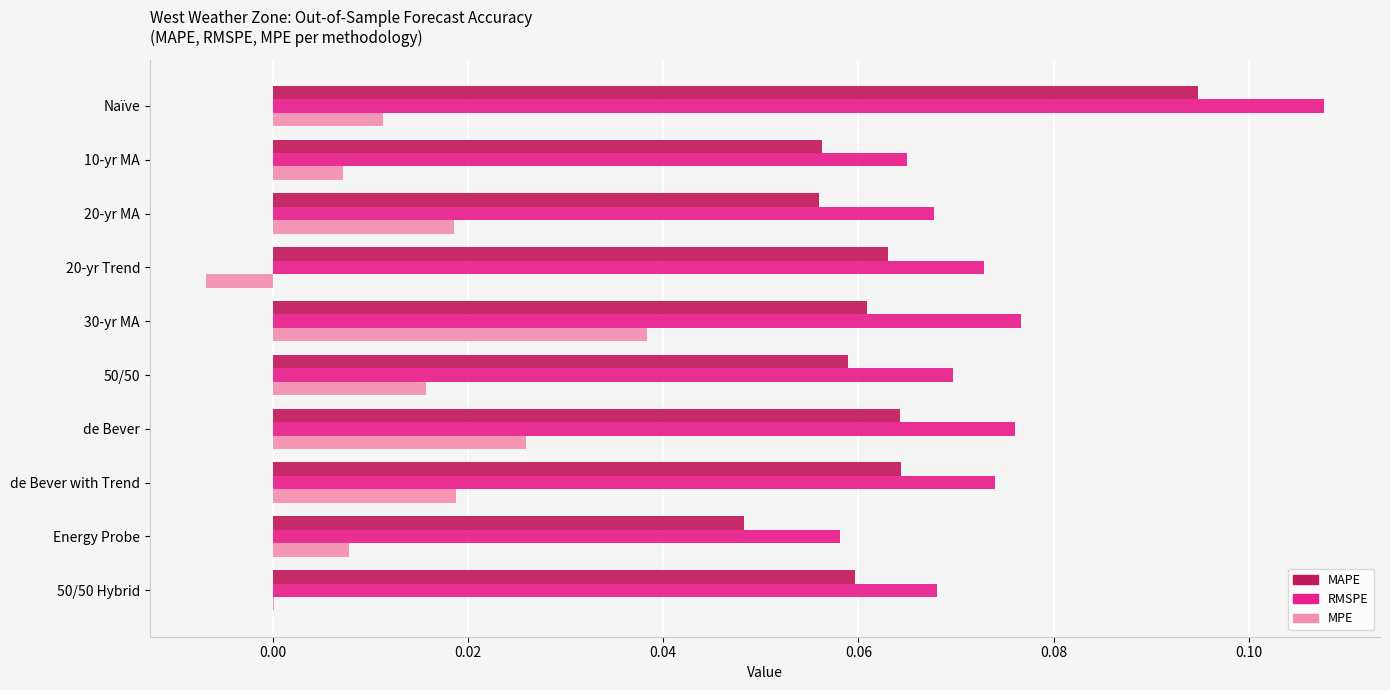

Is it true that RMSPE equals 0.0 at 30-yr MA?

False